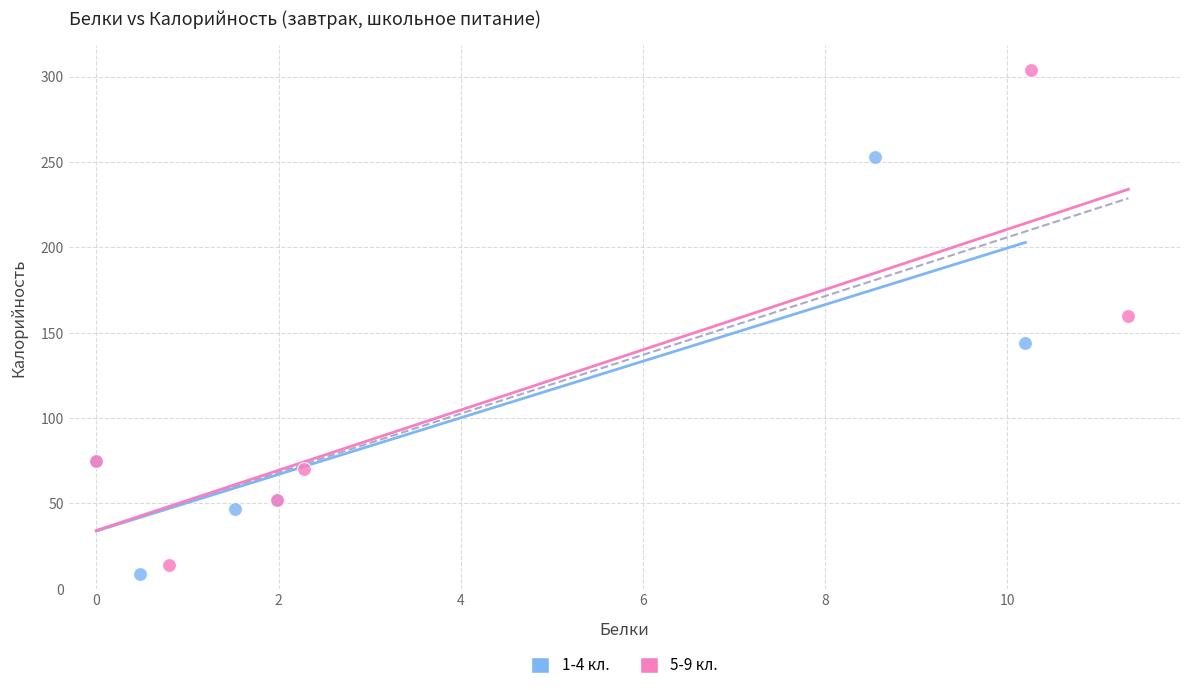

Which series has the widest spread of Y values?

5-9 кл.